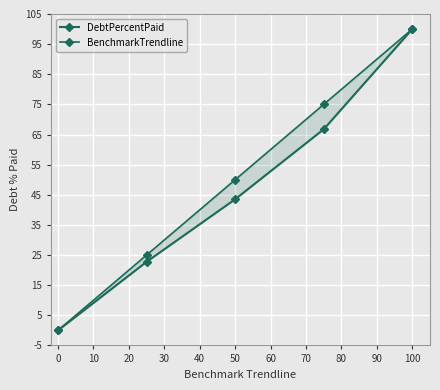

True or false: BenchmarkTrendline and DebtPercentPaid cross at least once.

False